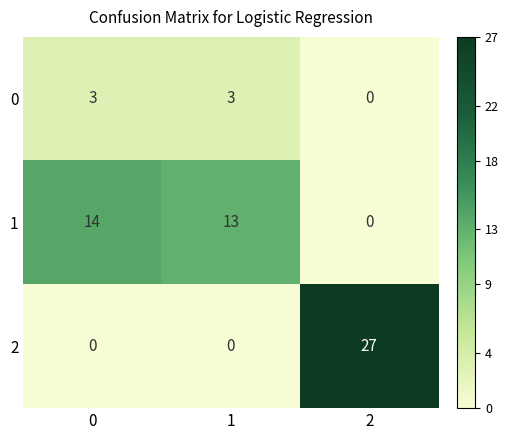

Is it true that 2 equals 9 at 2?

False